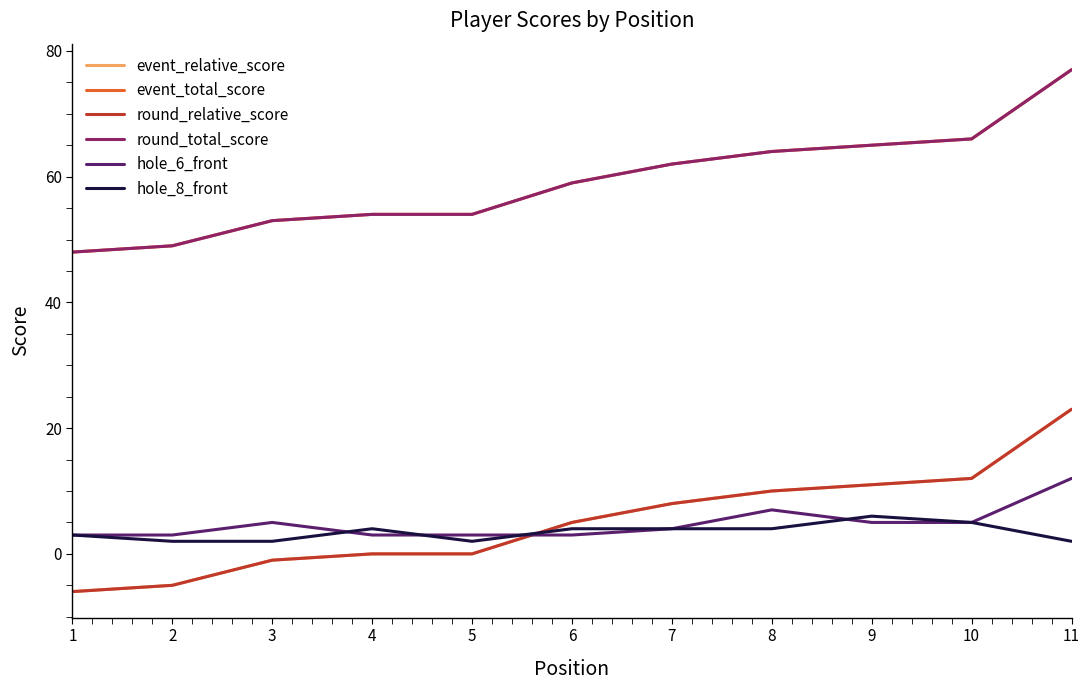

Is this an area chart (filled region under the line)?

No